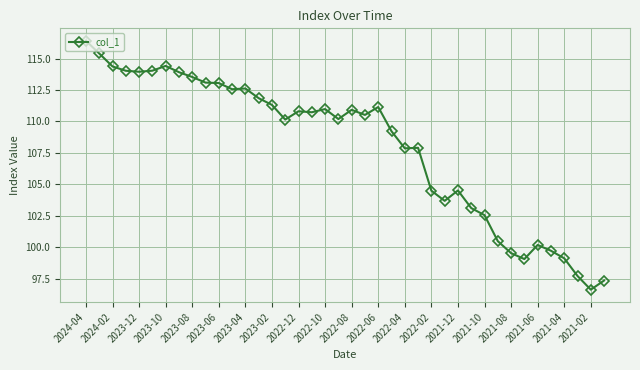

What is the value of the 24th point from the left?

109.2